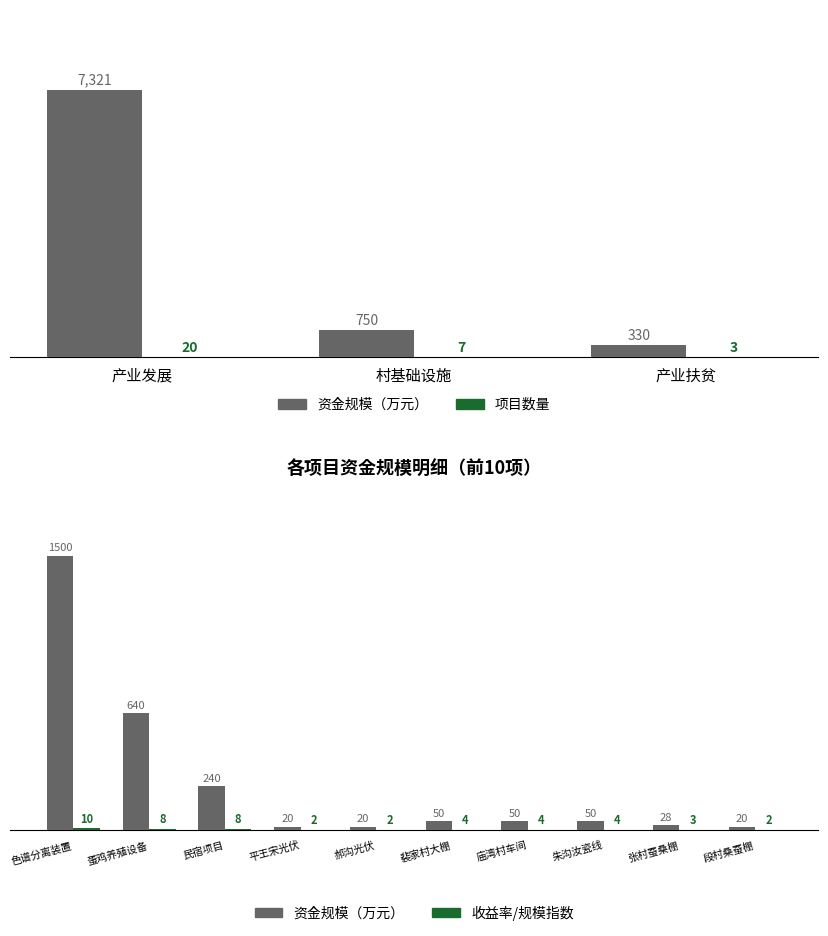

What position from the right is 裴家村大棚?

5